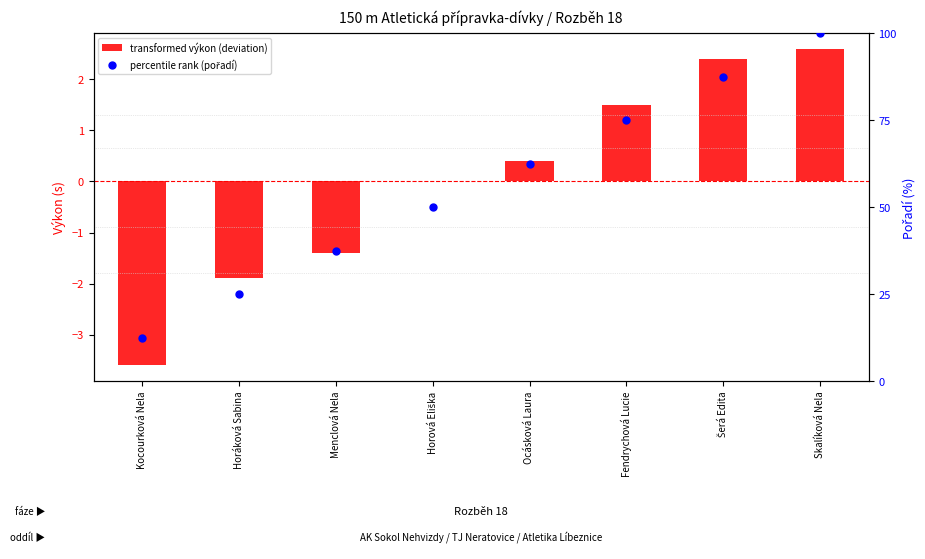

What are all the series names shown in the legend?

transformed výkon (deviation), percentile rank (pořadí)